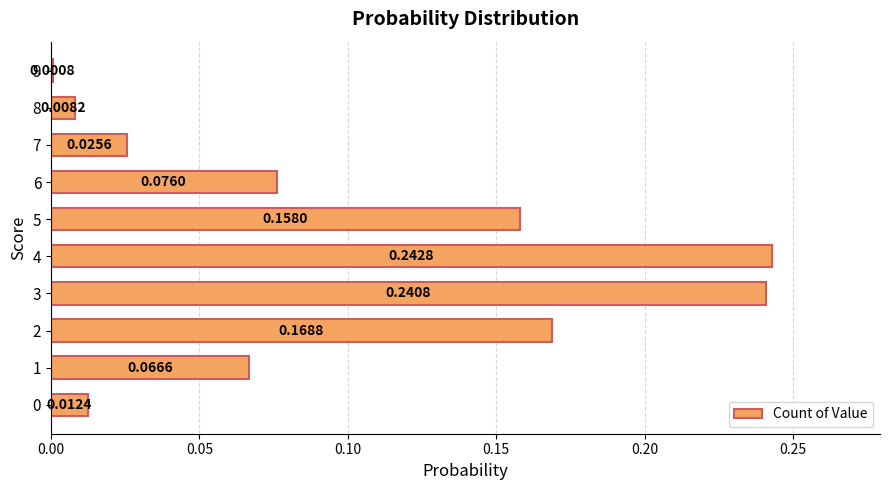

Between 1 and 4, which is larger?

4